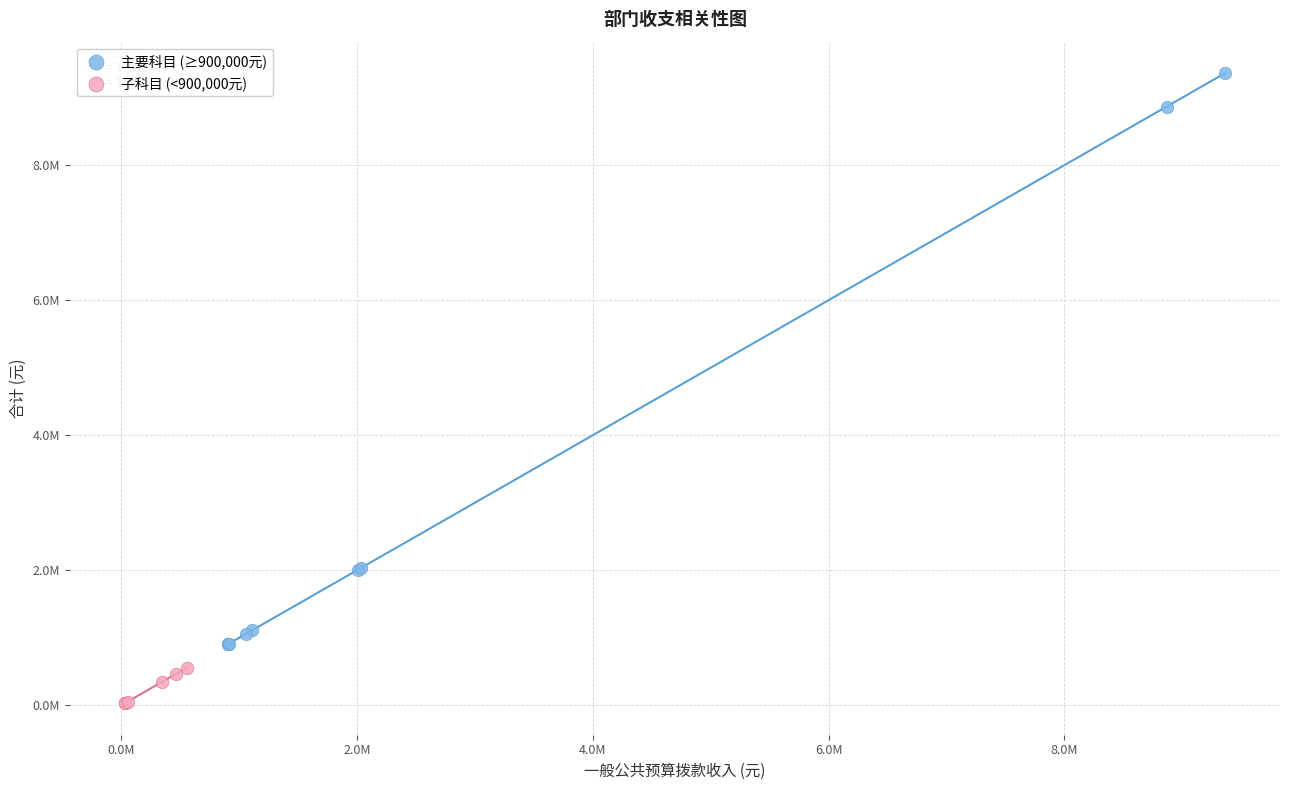

What are all the series names shown in the legend?

主要科目 (≥900,000元), 子科目 (<900,000元)